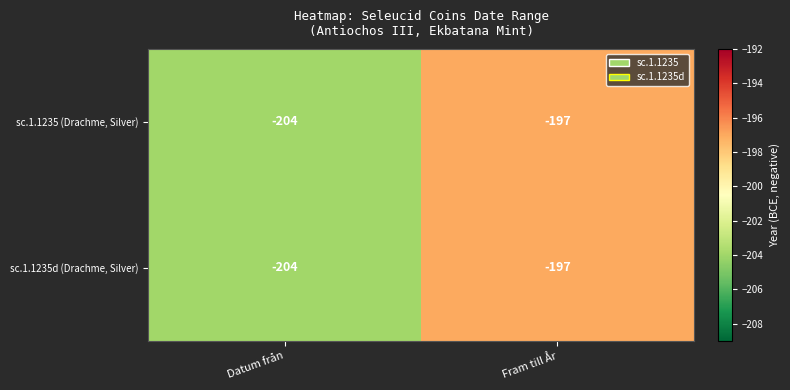

What is the approximate value of sc.1.1235 (Drachme, Silver) at Datum från?

-204